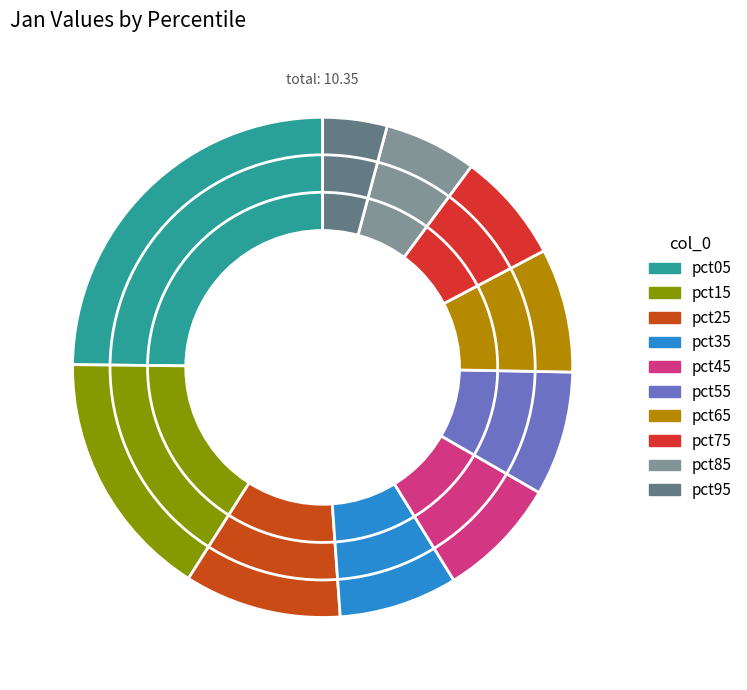

How much of the chart is everything except pct05?

75.2%